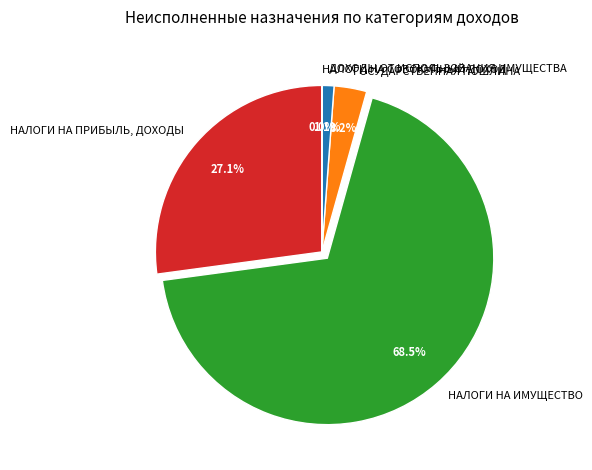

Which has a higher value, НАЛОГИ НА ИМУЩЕСТВО or НАЛОГИ НА ПРИБЫЛЬ, ДОХОДЫ?

НАЛОГИ НА ИМУЩЕСТВО